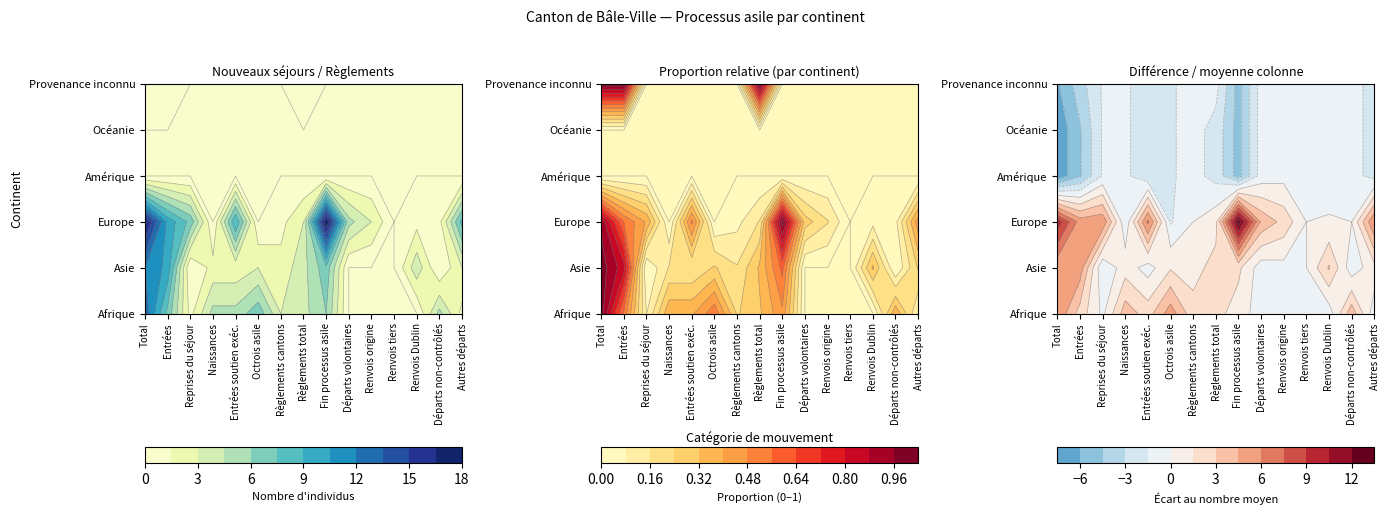

Reading left to right, what are all the values shown in this chart?

Afrique: Total=13	Entrées=7	Reprises du séjour=1	Naissances=5	Entrées soutien exéc.=5	Octrois asile=7	Règlements cantons=3	Règlements total=4	Fin processus asile=6	Départs volontaires=0	Renvois origine=0	Renvois tiers=0	Renvois Dublin=0	Départs non-contrôlés=5	Autres départs=1
Asie: Total=12	Entrées=10	Reprises du séjour=0	Naissances=2	Entrées soutien exéc.=2	Octrois asile=3	Règlements cantons=2	Règlements total=4	Fin processus asile=7	Départs volontaires=0	Renvois origine=0	Renvois tiers=0	Renvois Dublin=4	Départs non-contrôlés=0	Autres départs=3
Europe: Total=17	Entrées=10	Reprises du séjour=7	Naissances=0	Entrées soutien exéc.=9	Octrois asile=0	Règlements cantons=1	Règlements total=3	Fin processus asile=18	Départs volontaires=5	Renvois origine=3	Renvois tiers=0	Renvois Dublin=1	Départs non-contrôlés=1	Autres départs=8
Amérique: Total=0	Entrées=0	Reprises du séjour=0	Naissances=0	Entrées soutien exéc.=0	Octrois asile=0	Règlements cantons=0	Règlements total=0	Fin processus asile=0	Départs volontaires=0	Renvois origine=0	Renvois tiers=0	Renvois Dublin=0	Départs non-contrôlés=0	Autres départs=0
Océanie: Total=0	Entrées=0	Reprises du séjour=0	Naissances=0	Entrées soutien exéc.=0	Octrois asile=0	Règlements cantons=0	Règlements total=0	Fin processus asile=0	Départs volontaires=0	Renvois origine=0	Renvois tiers=0	Renvois Dublin=0	Départs non-contrôlés=0	Autres départs=0
Provenance inconnu: Total=1	Entrées=1	Reprises du séjour=0	Naissances=0	Entrées soutien exéc.=0	Octrois asile=0	Règlements cantons=0	Règlements total=1	Fin processus asile=0	Départs volontaires=0	Renvois origine=0	Renvois tiers=0	Renvois Dublin=0	Départs non-contrôlés=0	Autres départs=0